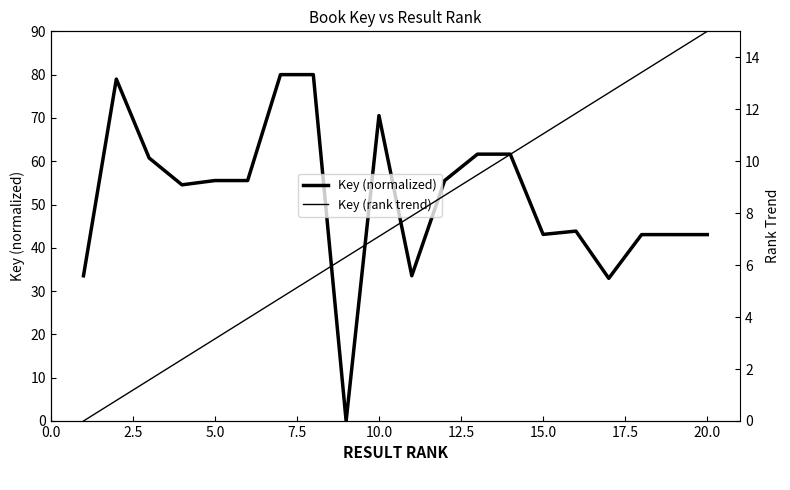

What is the average value of the Key (rank trend) series?

7.5